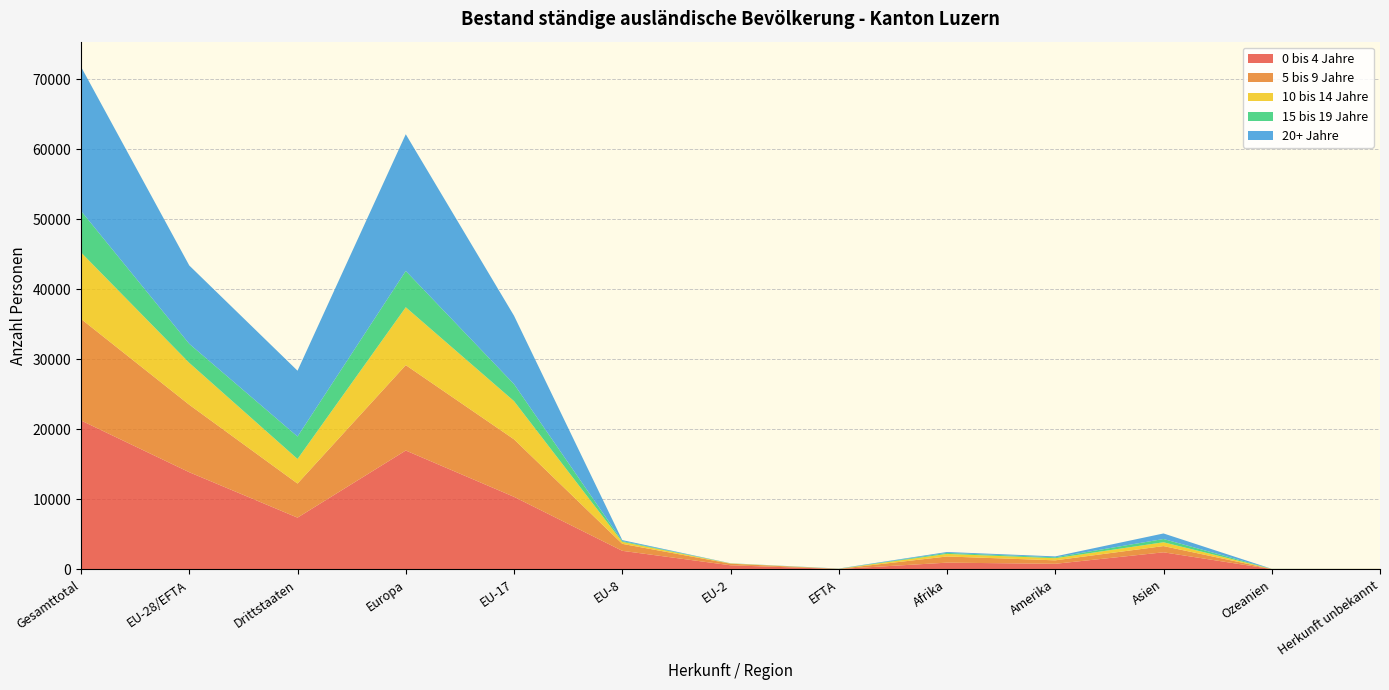

Reading left to right, what are all the values shown in this chart?

0 bis 4 Jahre: Gesamttotal=21271	EU-28/EFTA=13878	Drittstaaten=7393	Europa=16980	EU-17=10365	EU-8=2652	EU-2=585	EFTA=55	Afrika=963	Amerika=798	Asien=2440	Ozeanien=41	Herkunft unbekannt=49
5 bis 9 Jahre: Gesamttotal=14506	EU-28/EFTA=9638	Drittstaaten=4868	Europa=12198	EU-17=8214	EU-8=999	EU-2=230	EFTA=19	Afrika=882	Amerika=496	Asien=890	Ozeanien=19	Herkunft unbekannt=21
10 bis 14 Jahre: Gesamttotal=9494	EU-28/EFTA=5982	Drittstaaten=3512	Europa=8266	EU-17=5459	EU-8=282	EU-2=39	EFTA=15	Afrika=367	Amerika=305	Asien=546	Ozeanien=8	Herkunft unbekannt=2
15 bis 19 Jahre: Gesamttotal=5931	EU-28/EFTA=2721	Drittstaaten=3210	Europa=5184	EU-17=2427	EU-8=110	EU-2=13	EFTA=8	Afrika=146	Amerika=126	Asien=465	Ozeanien=6	Herkunft unbekannt=4
20+ Jahre: Gesamttotal=20587	EU-28/EFTA=11190	Drittstaaten=9397	Europa=19528	EU-17=9768	EU-8=141	EU-2=10	EFTA=25	Afrika=126	Amerika=131	Asien=792	Ozeanien=8	Herkunft unbekannt=2